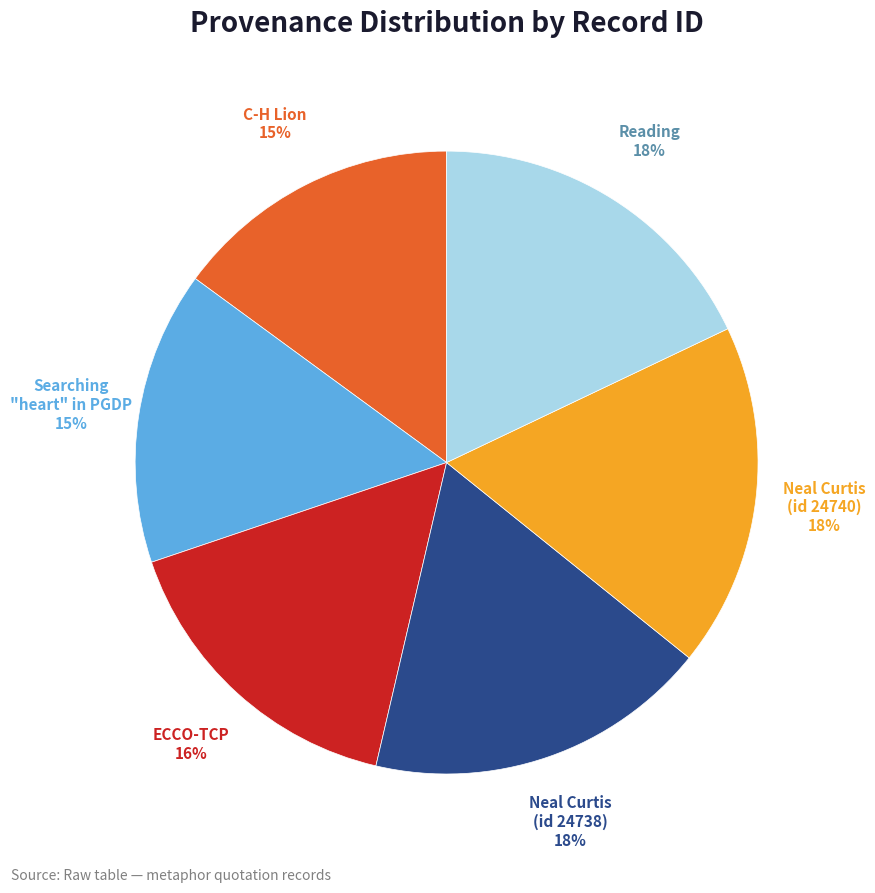

What percentage is the Reading slice, to the nearest percent?

18%